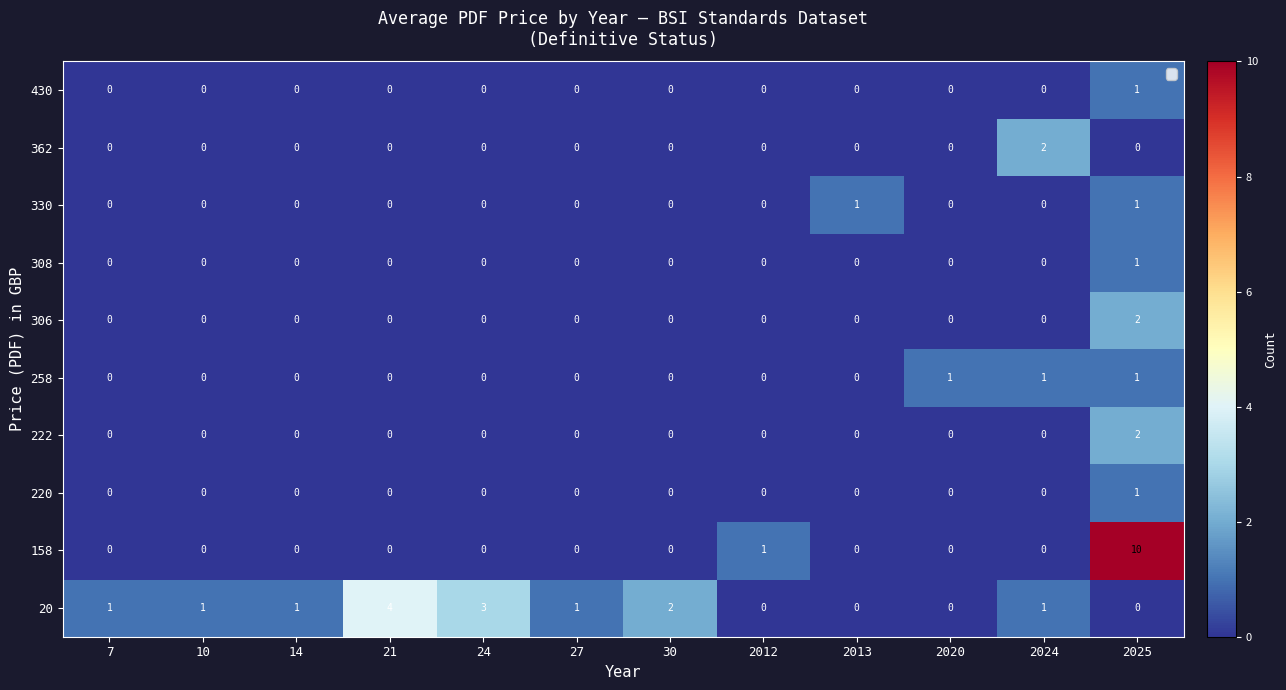

What is the difference between the maximum and second lowest values in the 20 series?

4